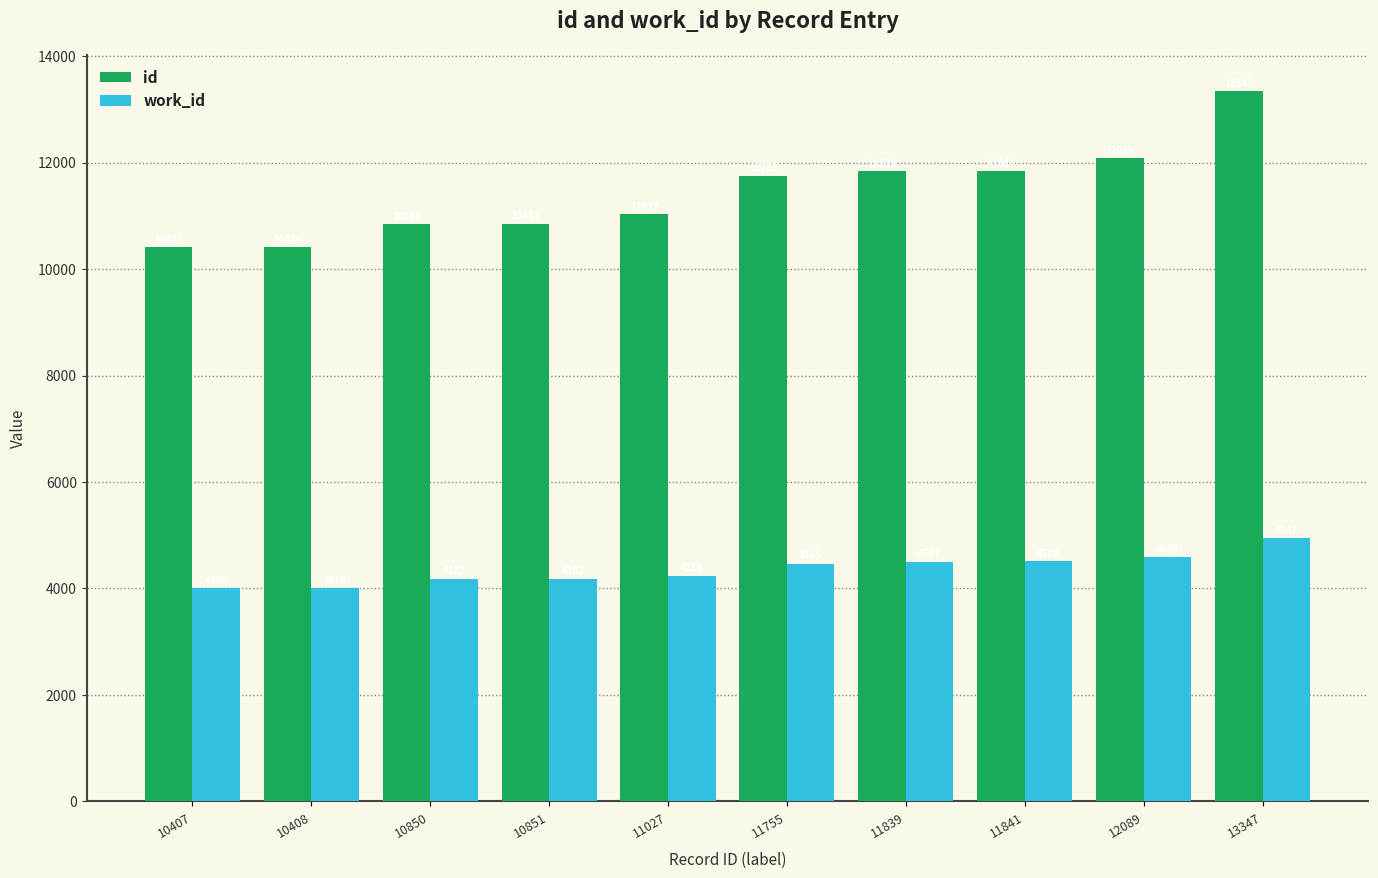

Rank the series by their maximum value, from highest to lowest.

id, work_id